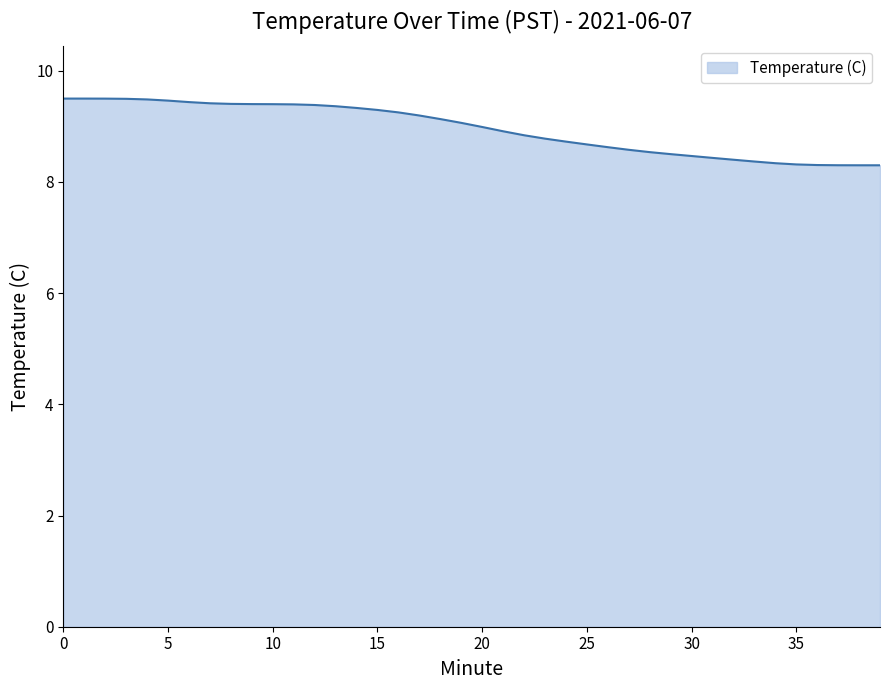

What is the greatest value displayed?

9.5